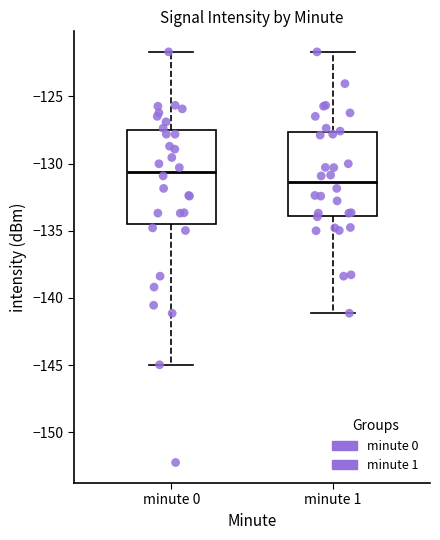

Reading left to right, transcribe this box plot: for each box, give where its median line is, the range the box spans, and where its two whiskers end, as read against the y-axis. The values are not printed on the chart, so give them approximately, as read against the axis.

minute 0: median -130.5, box -134.5 to -127.5, whiskers -145.0 to -121.5
minute 1: median -131.5, box -134.0 to -127.5, whiskers -141.0 to -121.5